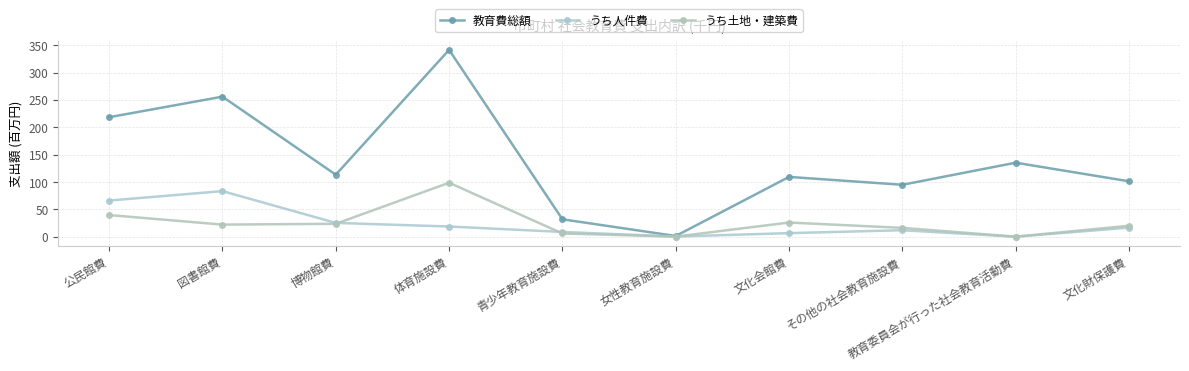

Which has a higher value, その他の社会教育施設費 or 女性教育施設費?

その他の社会教育施設費